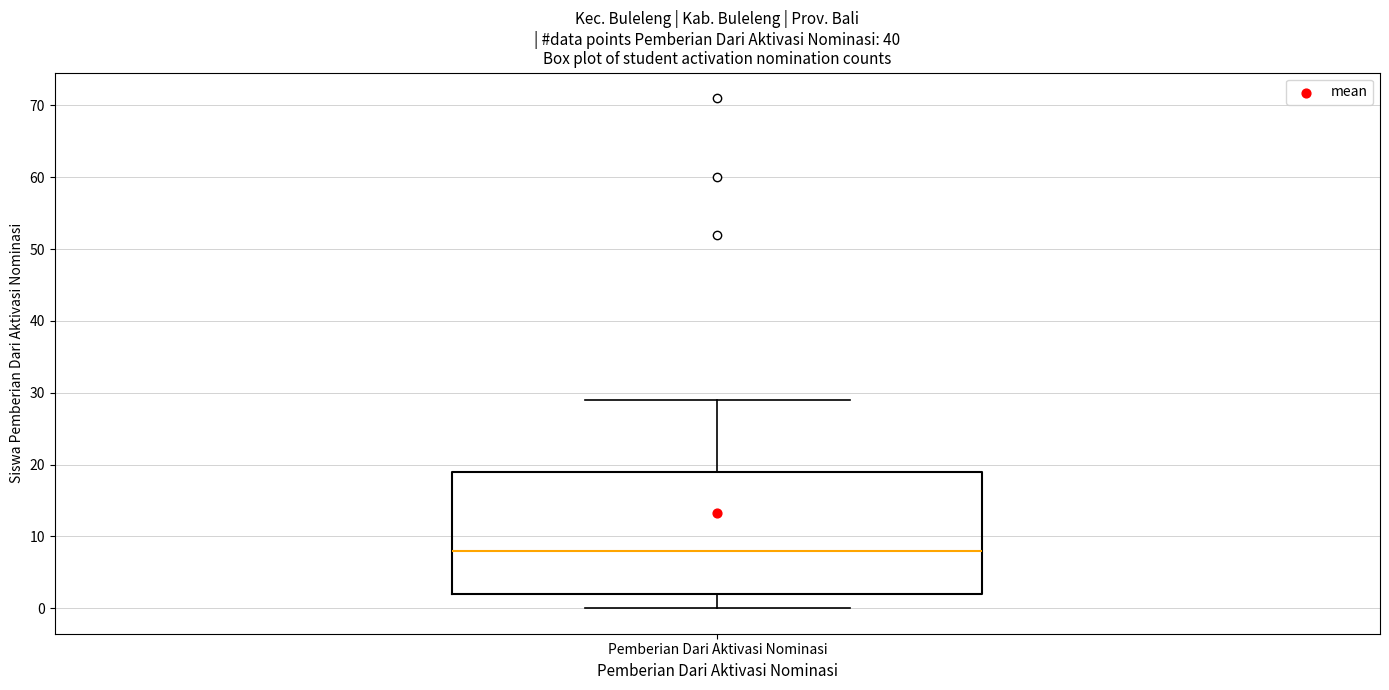

Where is the upper edge of the box for Pemberian Dari Aktivasi Nominasi on the y-axis? The values are not printed on the chart, so give them approximately, as read against the axis.

19